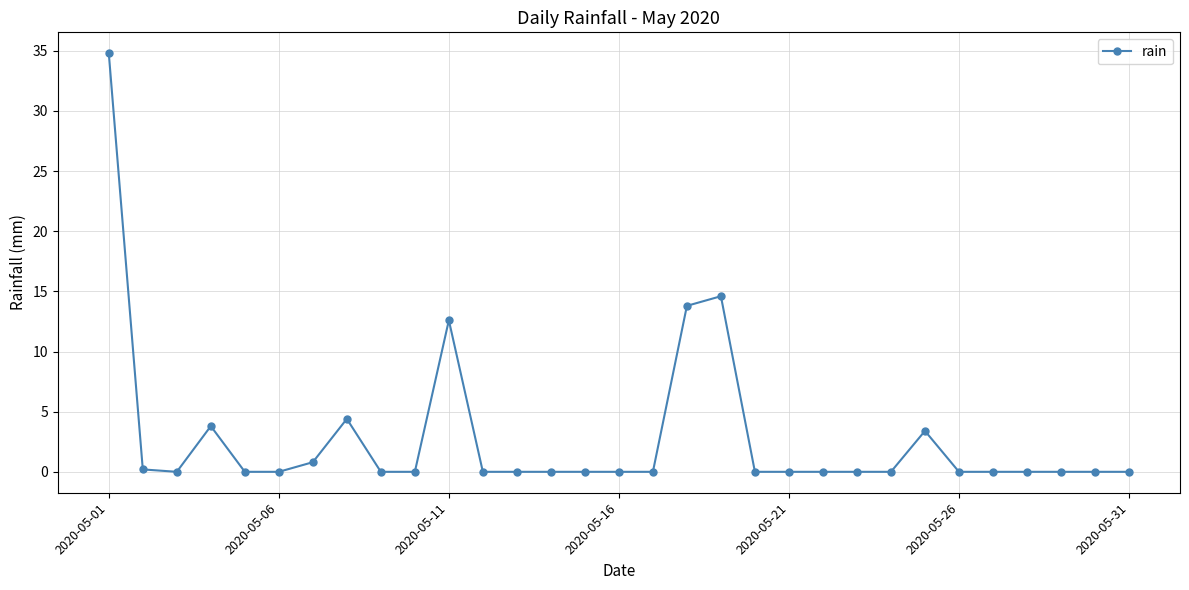

What is the maximum value shown in the chart?

34.8